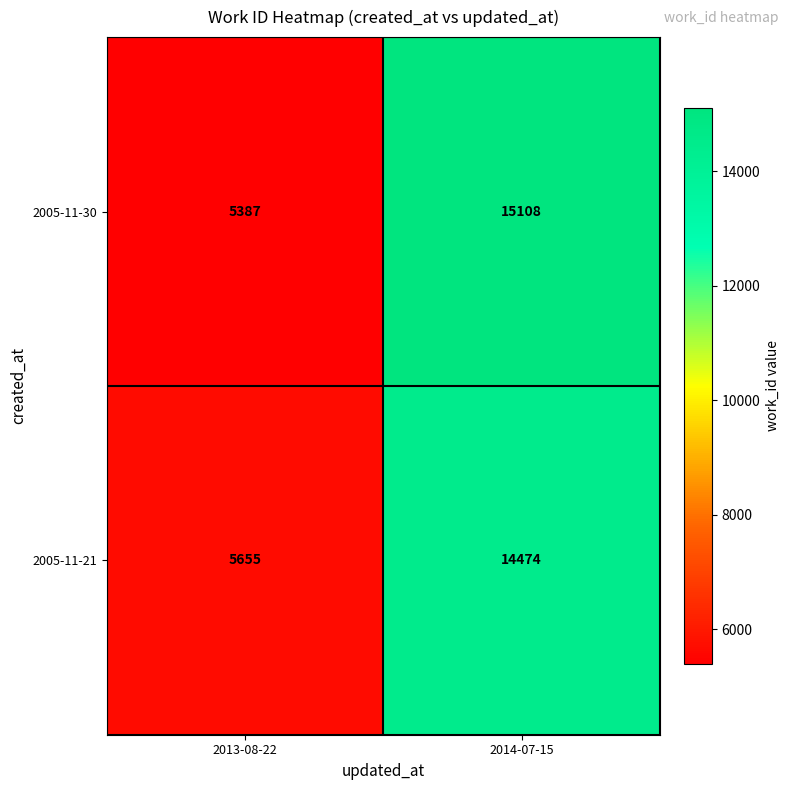

What is the sum of all 2005-11-30 values?

20495